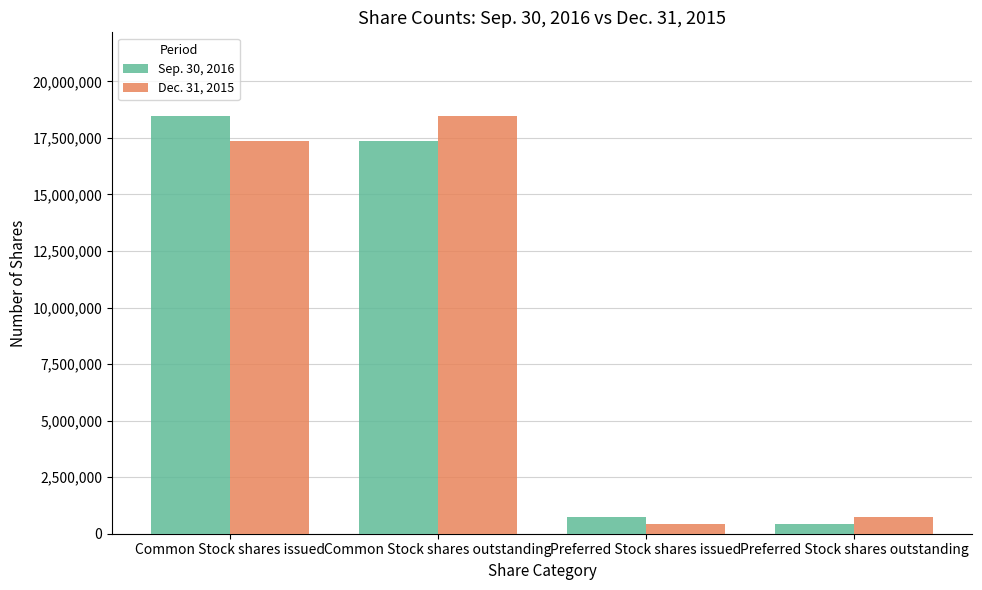

What position from the left is Common Stock shares issued?

1